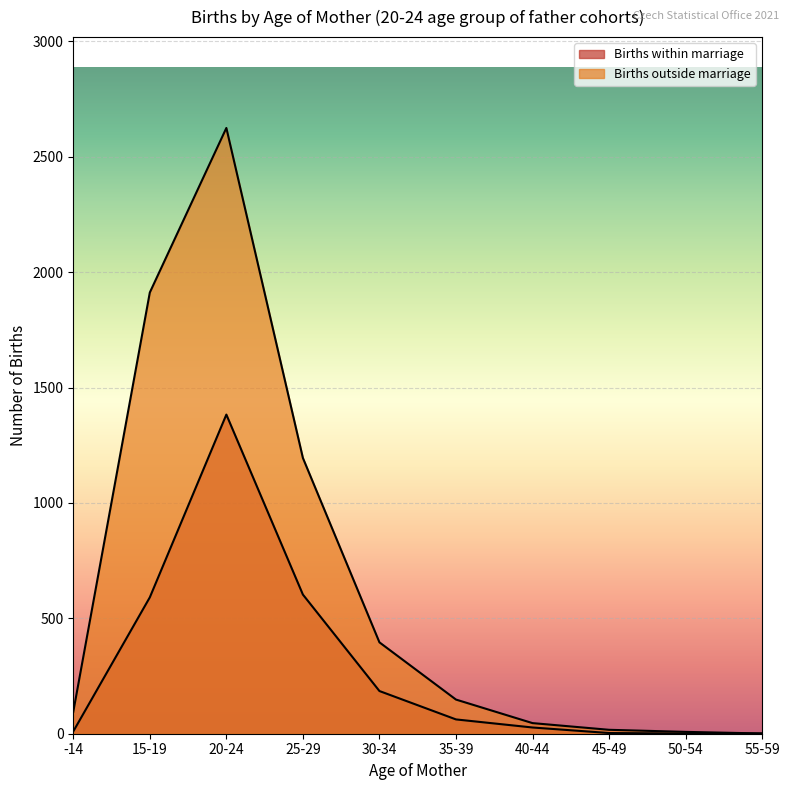

How many series are shown in this chart?

2